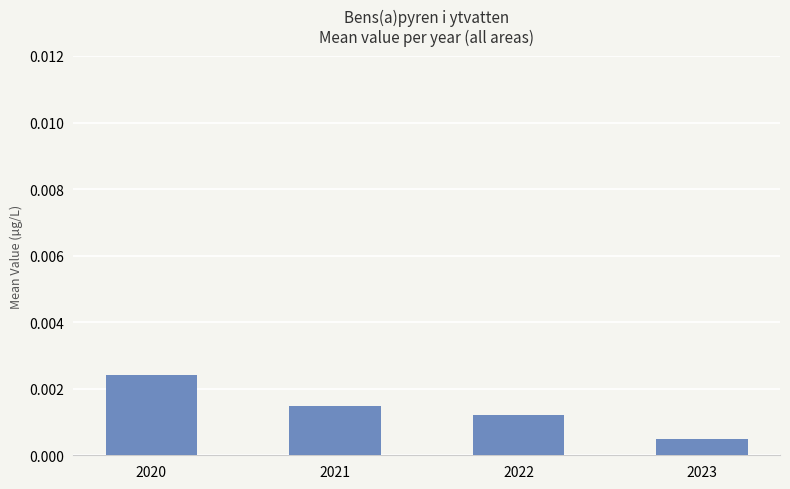

Count the number of categories in the chart.

4